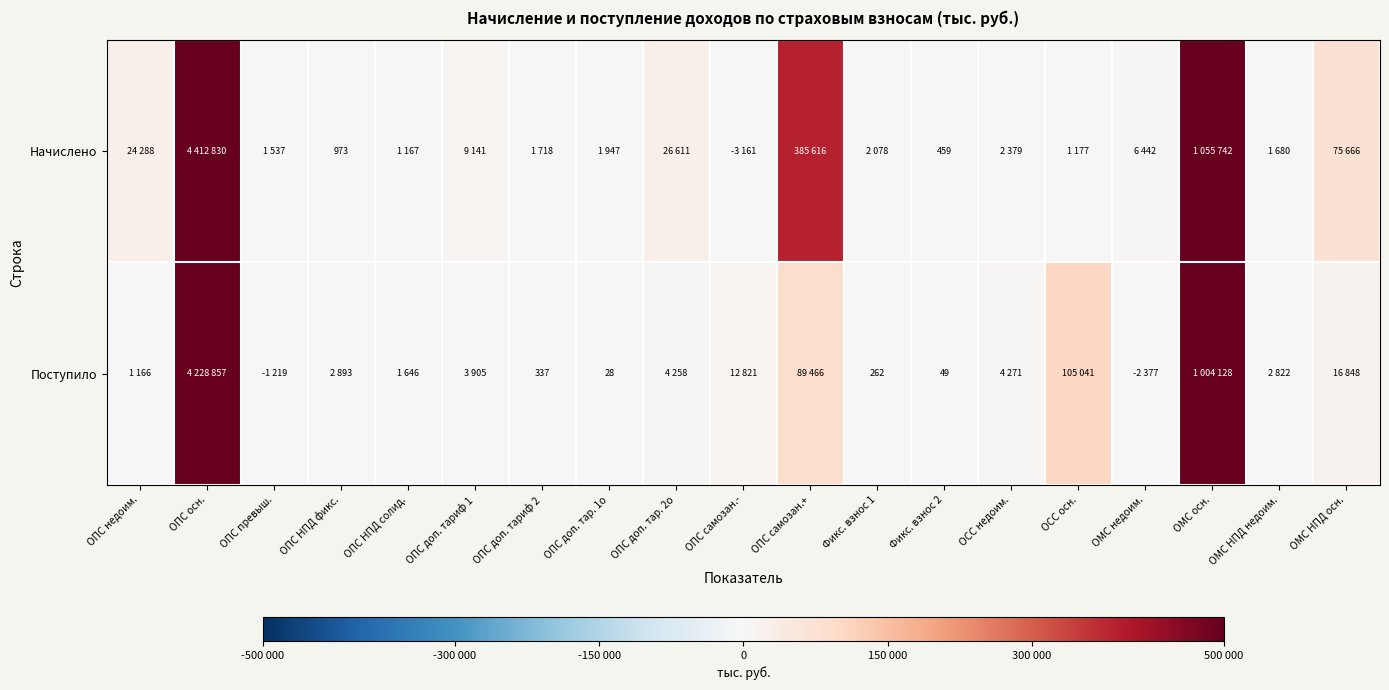

Is it true that Поступило equals 163 at ОПС доп. тариф 2?

False